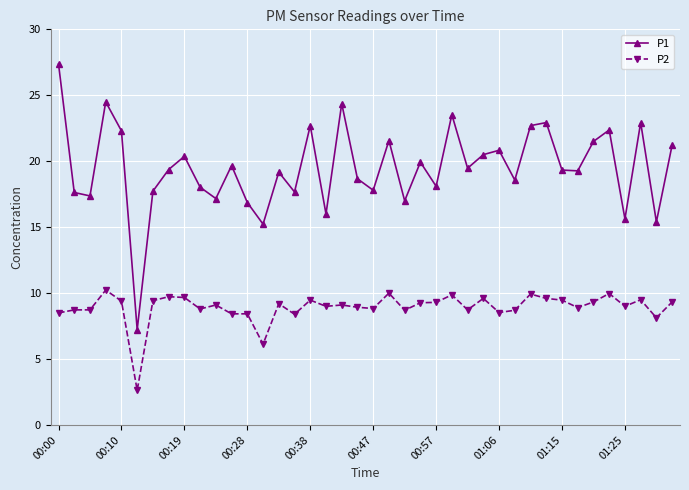

Is this an area chart (filled region under the line)?

No